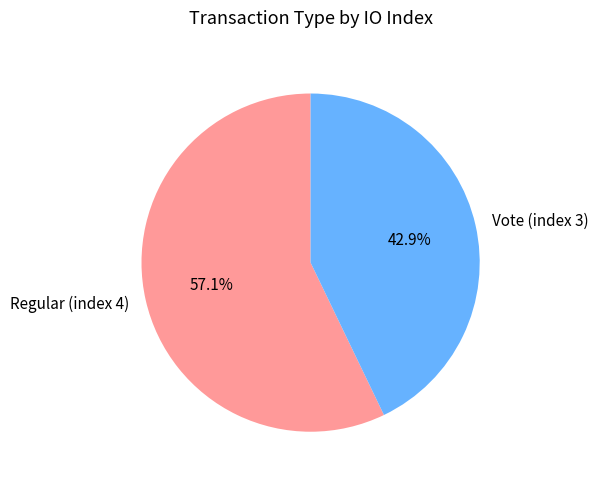

Which has a higher value, Vote (index 3) or Regular (index 4)?

Regular (index 4)